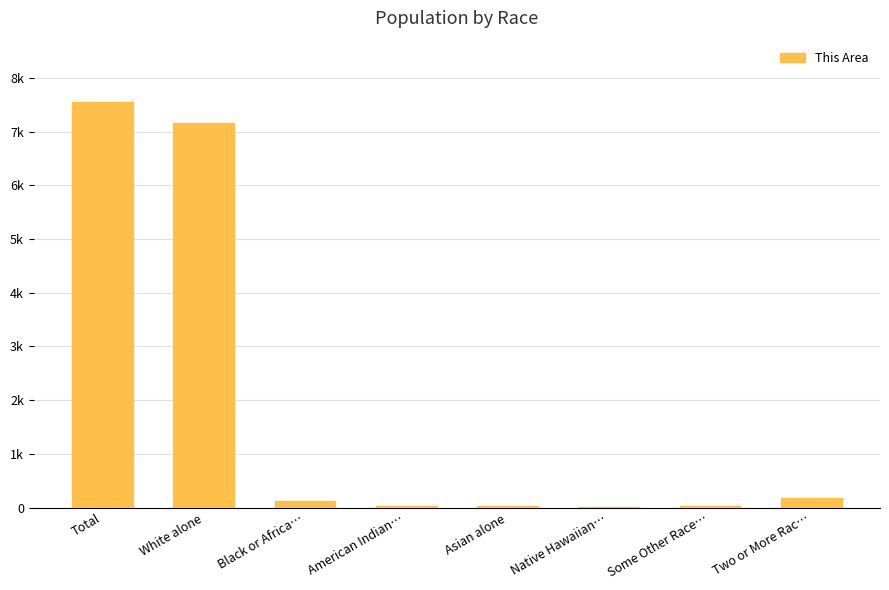

Reading left to right, what are all the values shown in this chart?

7559	7156	127	31	37	6	28	174